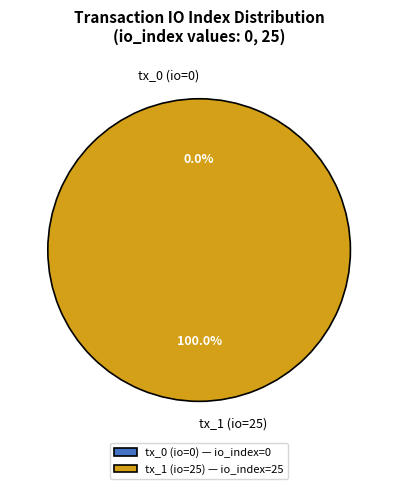

What is the change in value from tx_0 (io=0) to tx_1 (io=25)?

+25